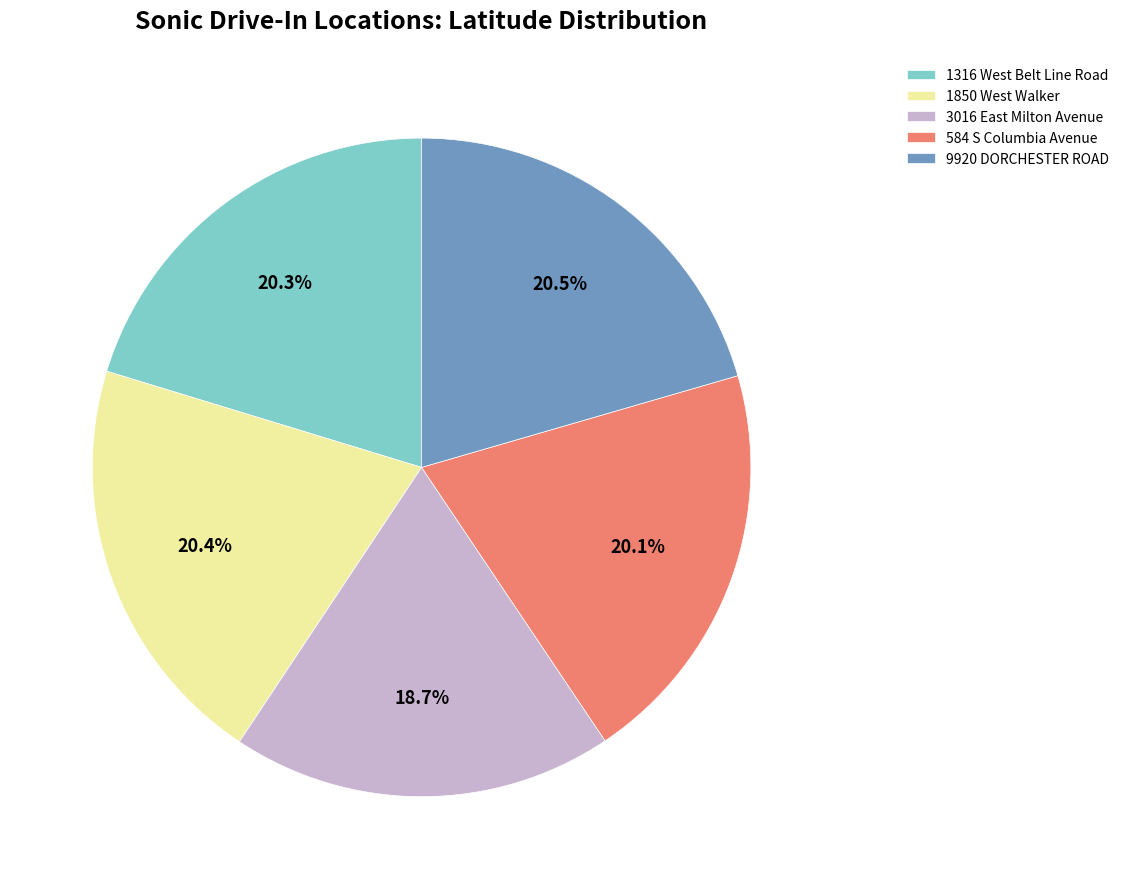

What percentage is the 3016 East Milton Avenue slice, to the nearest percent?

19%